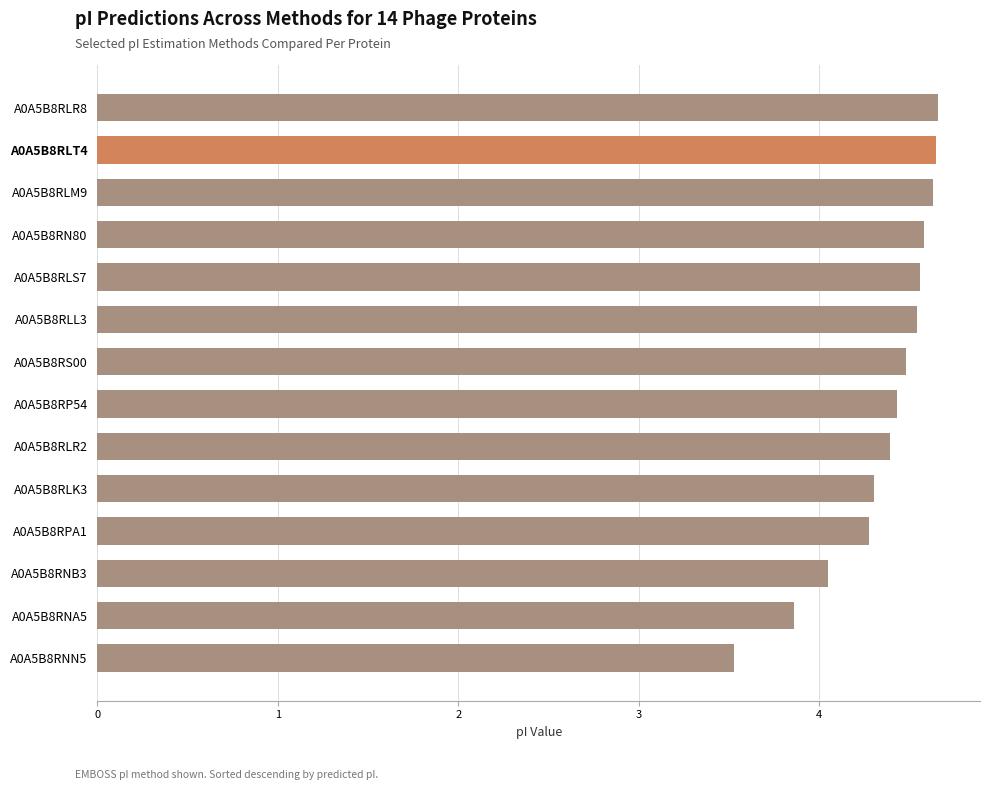

Is it true that the value at A0A5B8RP54 is 7.2?

False